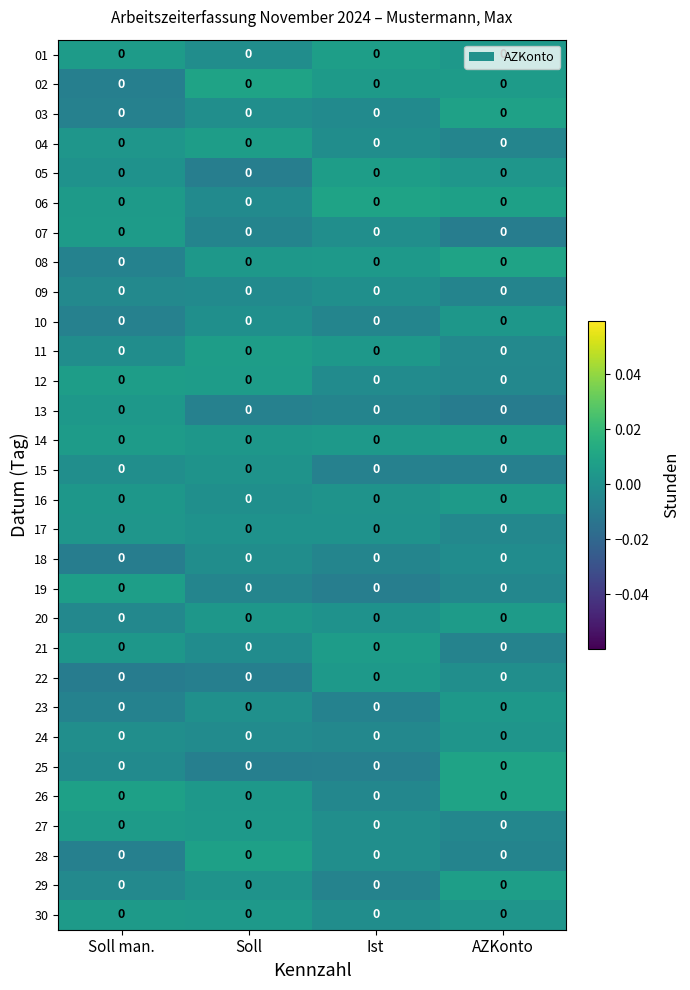

Which category has the highest value in the 02 series?

Soll